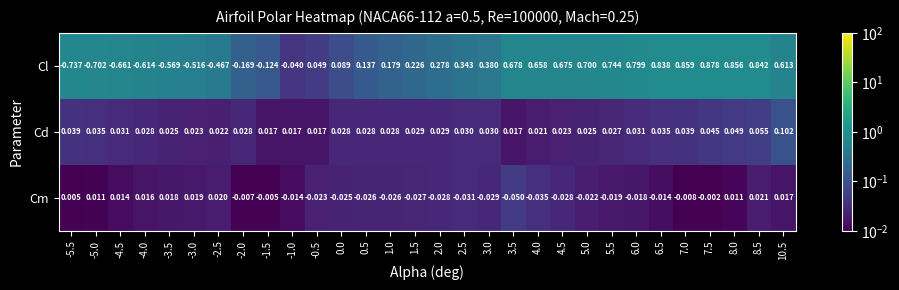

List the series in order of their peak value, lowest first.

Cm, Cd, Cl